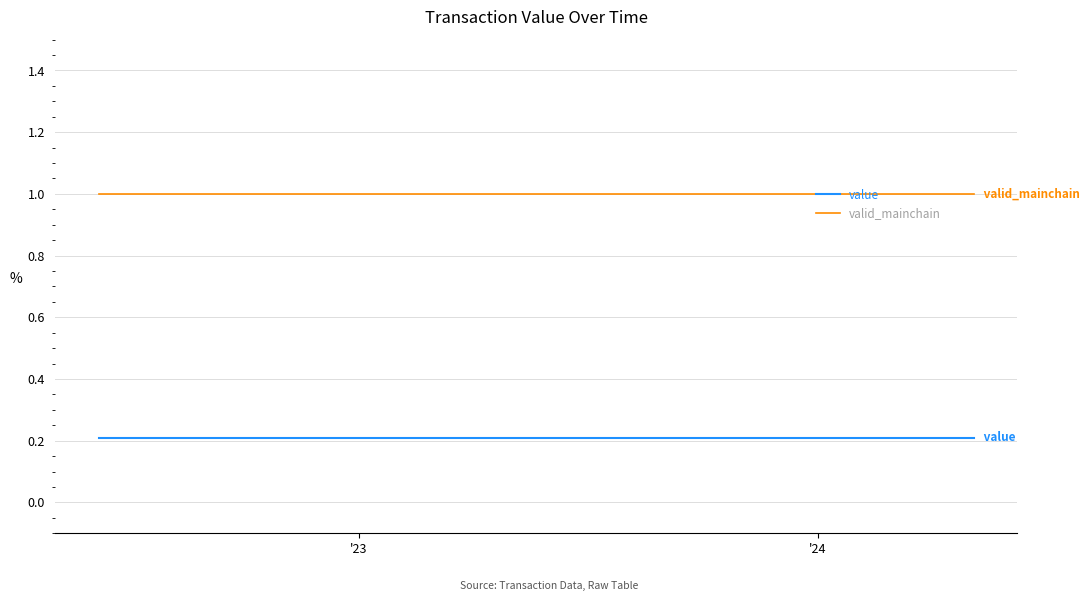

What is the lowest value of the valid_mainchain series?

1.0